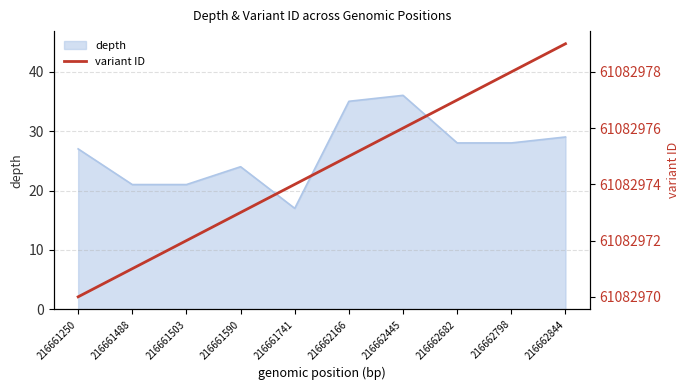

What is the sum of all variant ID (scaled) values?

610829745